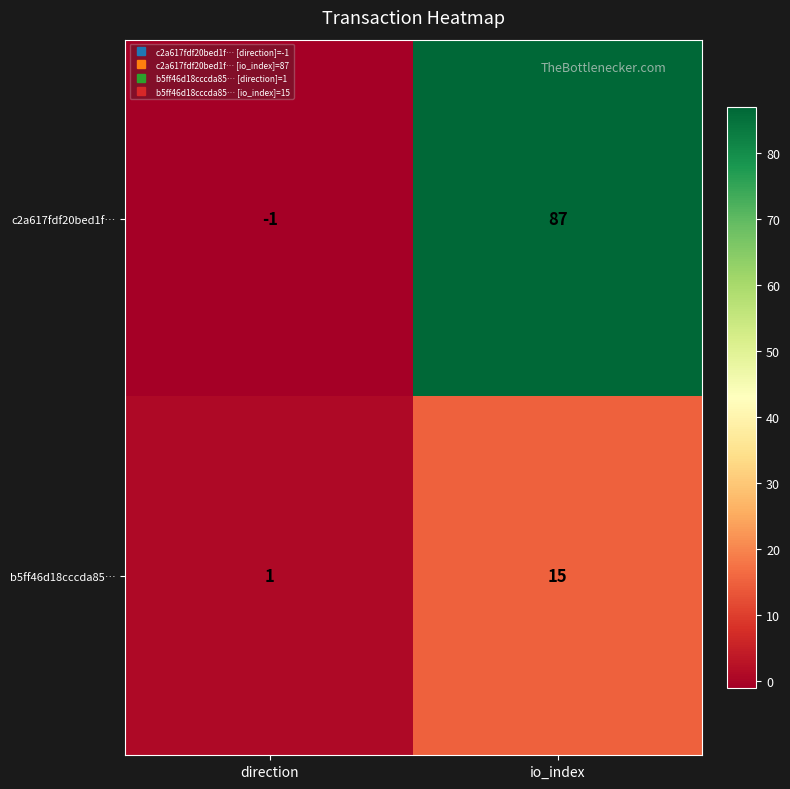

What value does the c2a617fdf20bed1f… series have at io_index, to the nearest 10?

90